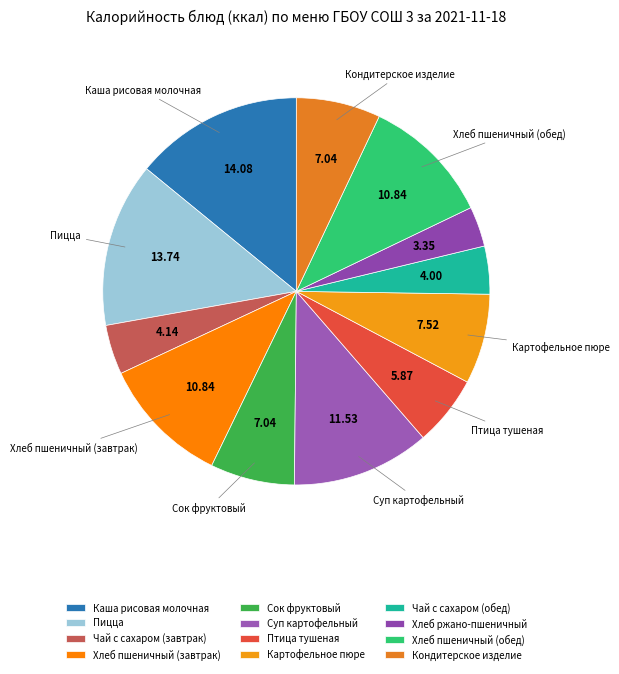

What is the ratio of the value at Каша рисовая молочная to the value at Пицца?

1.0